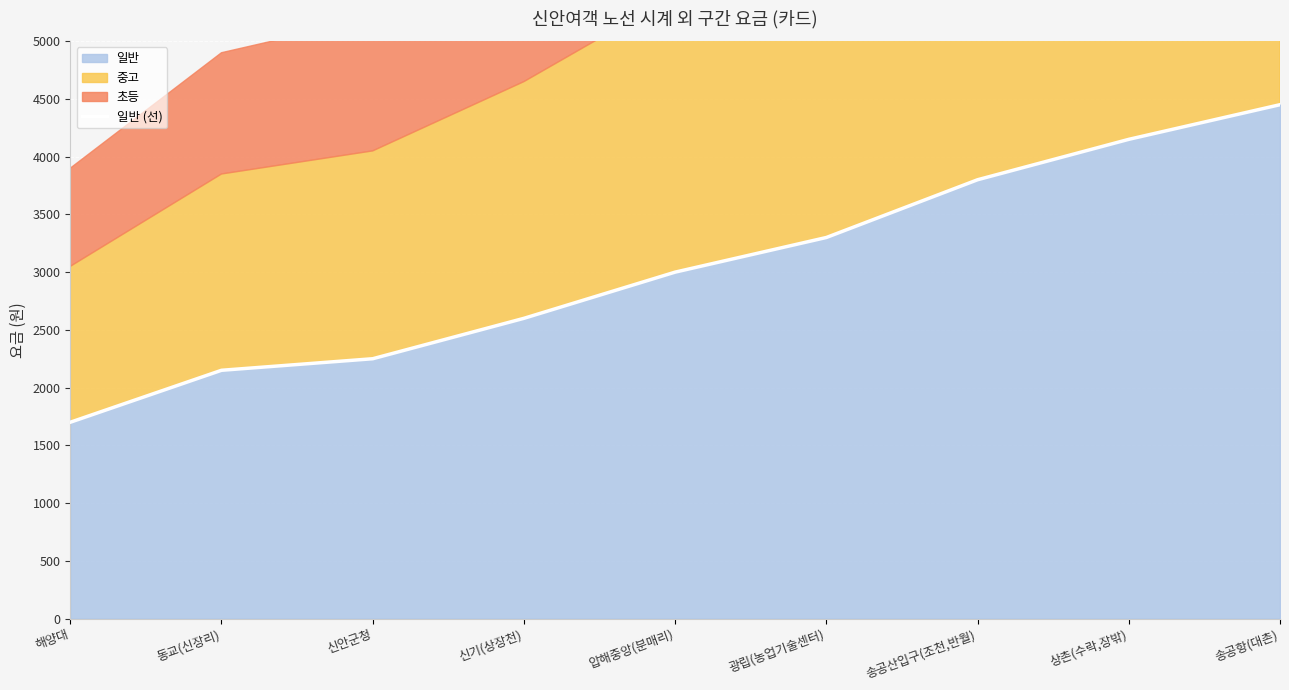

What is the difference between the maximum and minimum values?

2750